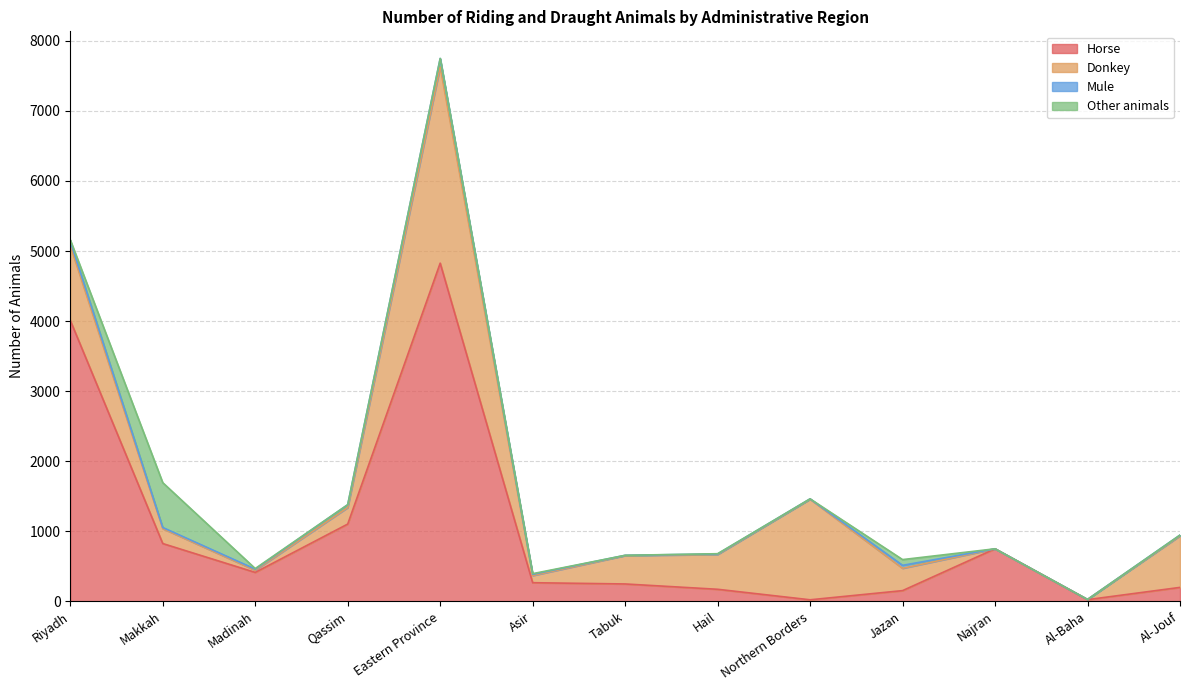

How many intersections are there between Horse and Donkey?

3